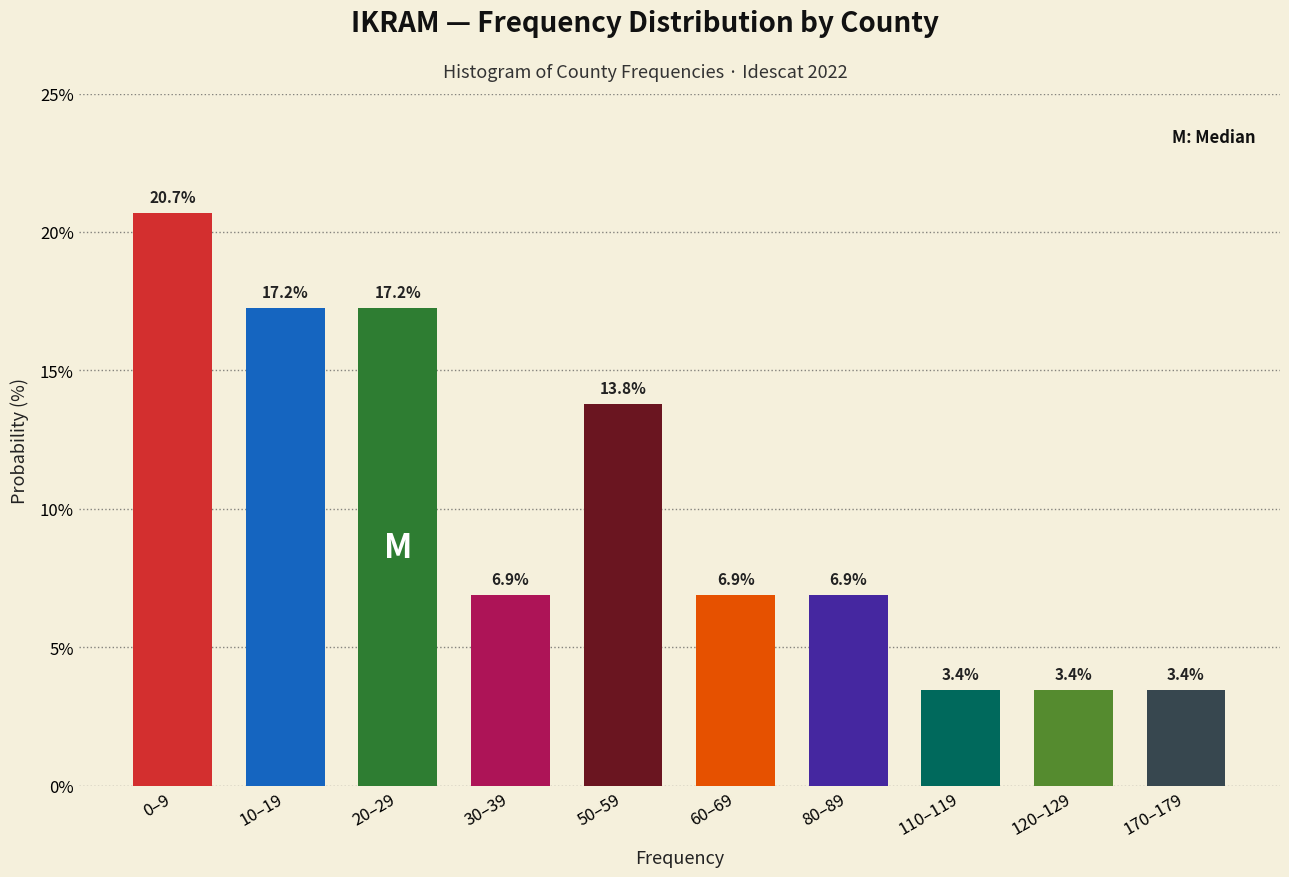

Reading left to right, list all the values displayed in this chart.

0–9=20.7	10–19=17.2	20–29=17.2	30–39=6.9	50–59=13.8	60–69=6.9	80–89=6.9	110–119=3.4	120–129=3.4	170–179=3.4